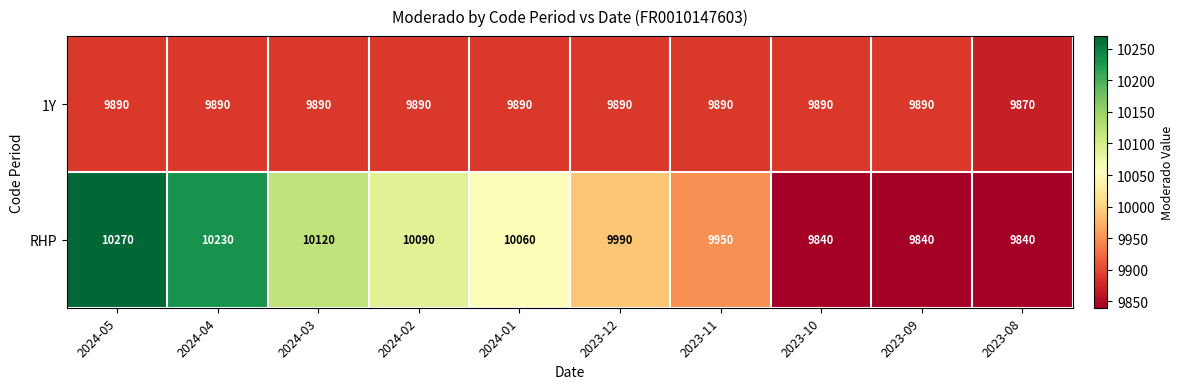

Count the number of categories in the chart.

10